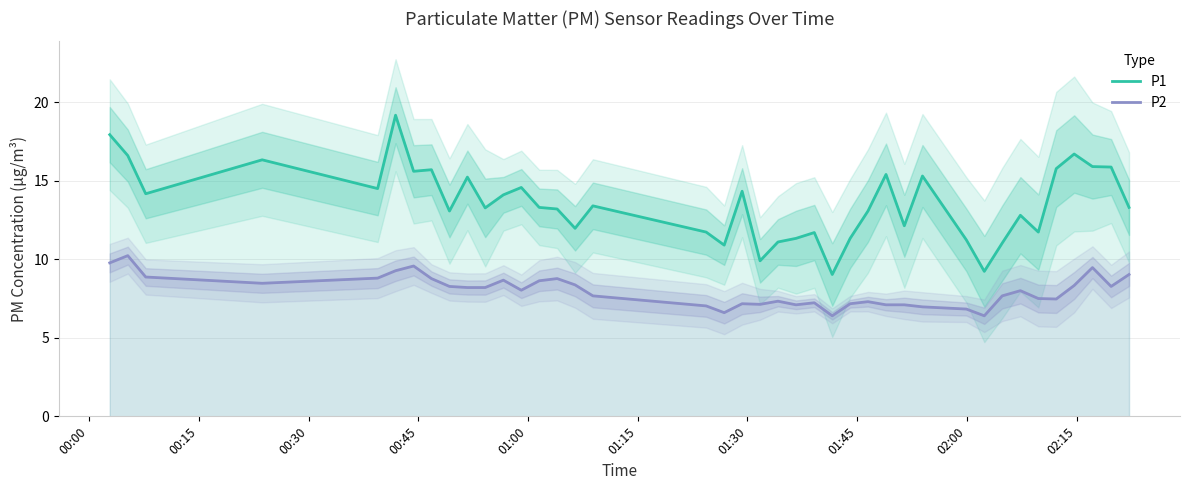

How many lines are shown in the chart?

2